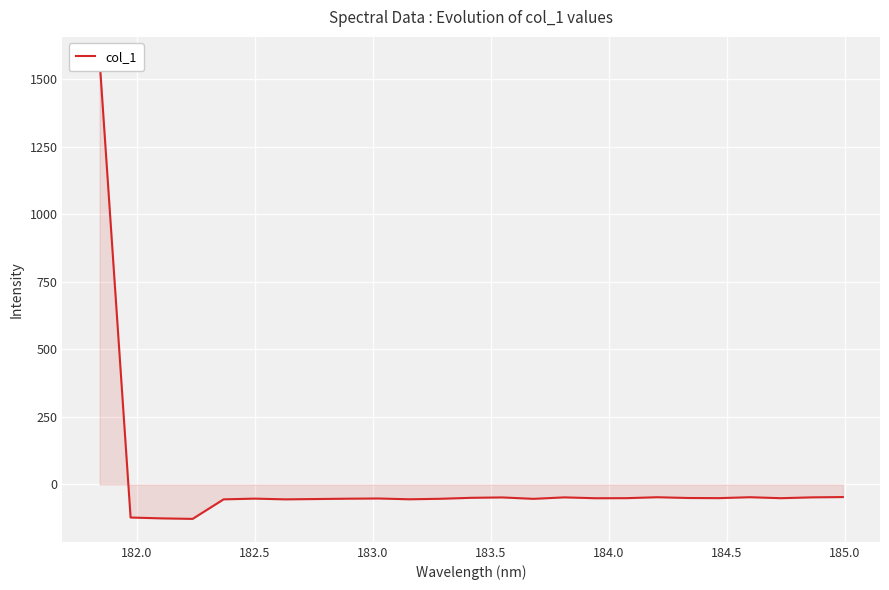

What is the average value?

5.0